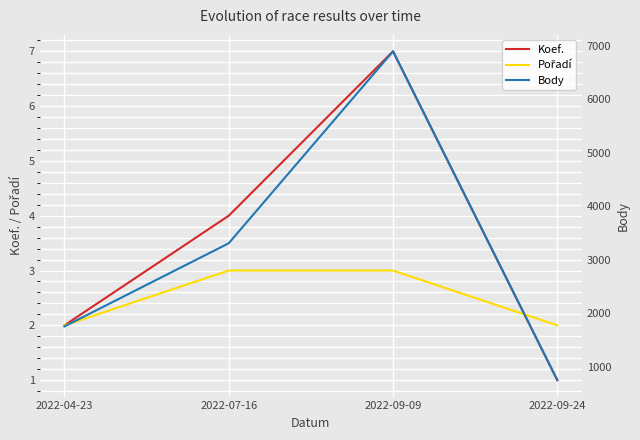

True or false: Pořadí has a value of 4 at 2022-07-16.

False